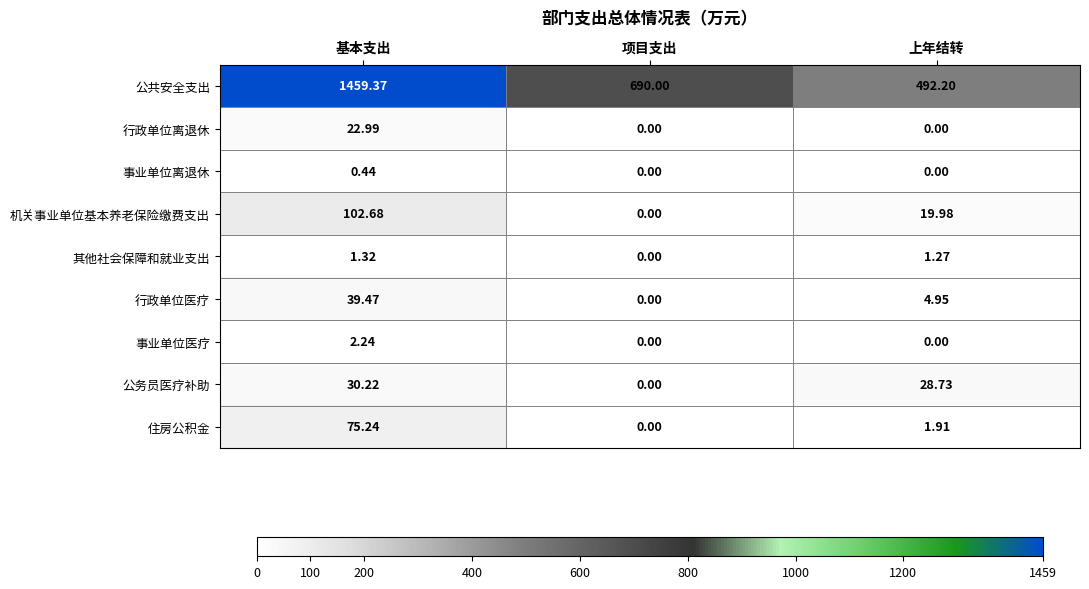

At which category is the sum across all series the highest?

基本支出